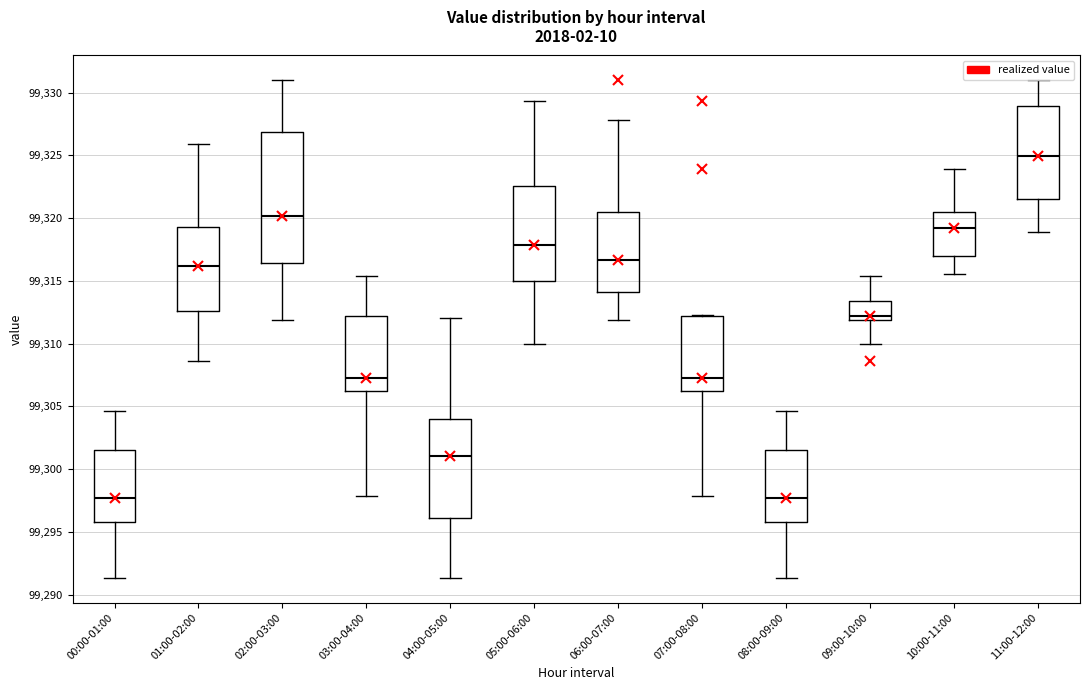

Reading left to right, read every box against the y-axis: the position of its median line, the range the box covers, and the ends of its whiskers. The values are not printed on the chart, so give them approximately, as read against the axis.

00:00-01:00: median 99297.5, box 99296.0 to 99301.5, whiskers 99291.5 to 99304.5
01:00-02:00: median 99316.0, box 99312.5 to 99319.5, whiskers 99308.5 to 99326.0
02:00-03:00: median 99320.0, box 99316.5 to 99327.0, whiskers 99312.0 to 99331.0
03:00-04:00: median 99307.0, box 99306.0 to 99312.0, whiskers 99298.0 to 99315.5
04:00-05:00: median 99301.0, box 99296.0 to 99304.0, whiskers 99291.5 to 99312.0
05:00-06:00: median 99318.0, box 99315.0 to 99322.5, whiskers 99310.0 to 99329.5
06:00-07:00: median 99316.5, box 99314.0 to 99320.5, whiskers 99312.0 to 99328.0
07:00-08:00: median 99307.0, box 99306.0 to 99312.0, whiskers 99298.0 to 99312.5
08:00-09:00: median 99297.5, box 99296.0 to 99301.5, whiskers 99291.5 to 99304.5
09:00-10:00: median 99312.0 (just above the box's lower edge), box 99312.0 to 99313.5, whiskers 99310.0 to 99315.5
10:00-11:00: median 99319.0, box 99317.0 to 99320.5, whiskers 99315.5 to 99324.0
11:00-12:00: median 99325.0, box 99321.5 to 99329.0, whiskers 99319.0 to 99331.0